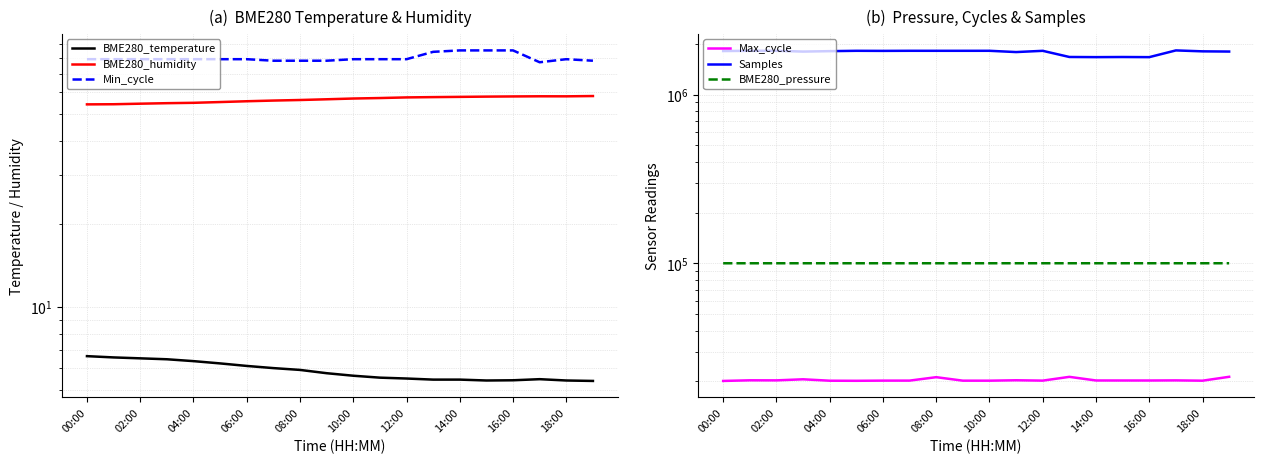

Is the value of BME280_pressure at 16:00 greater than the value of Max_cycle at 08:00?

Yes